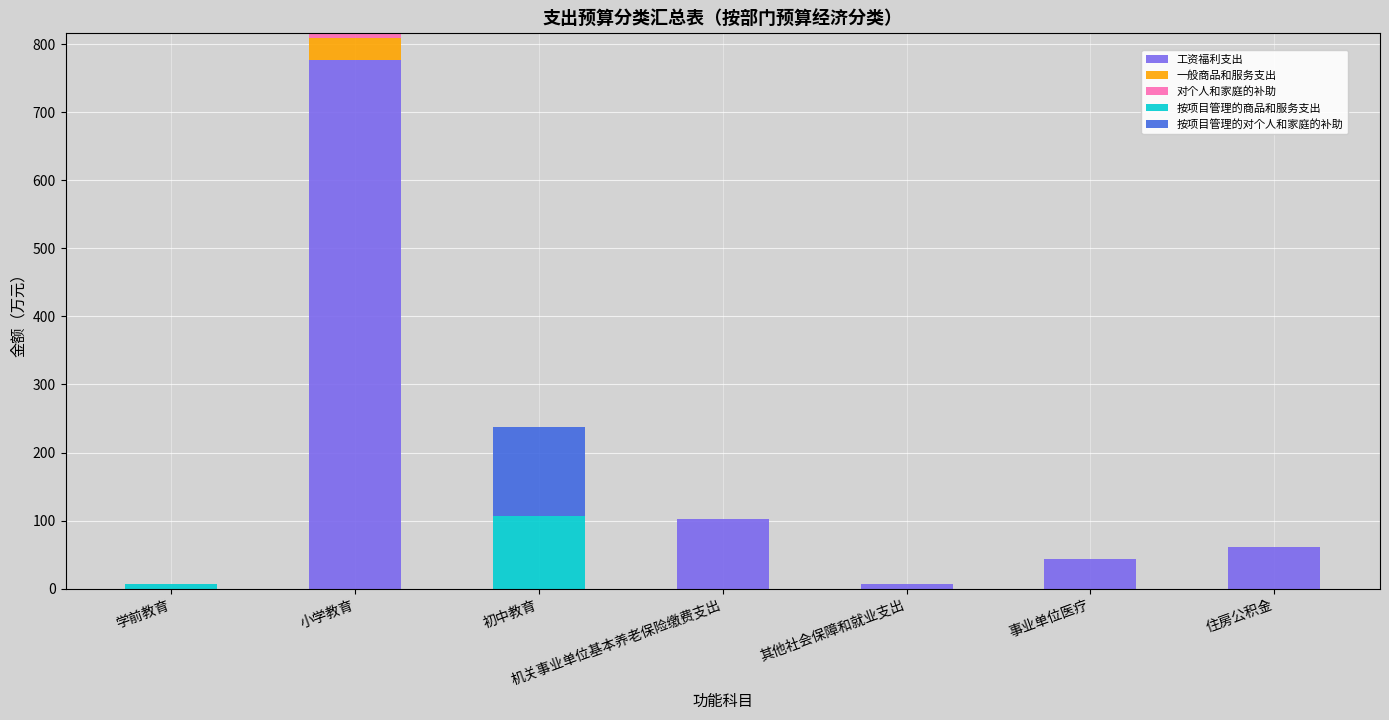

Are the bars horizontal?

No